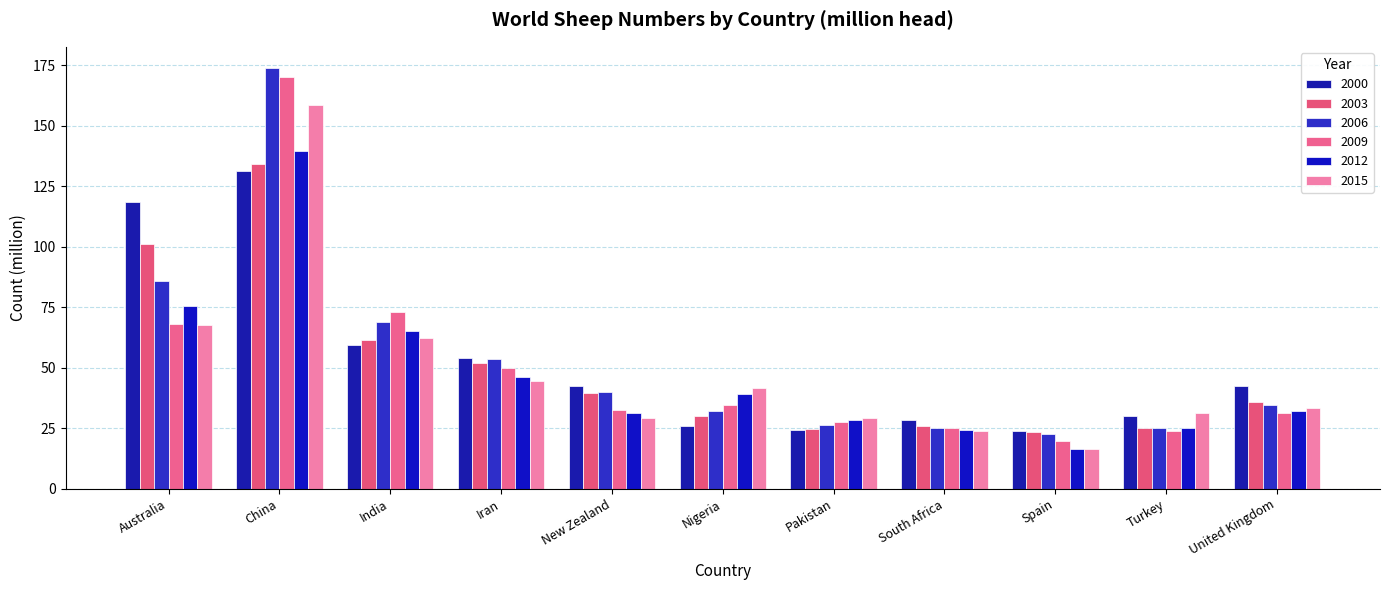

The value of 2003 at New Zealand is 26.1. True or false?

False